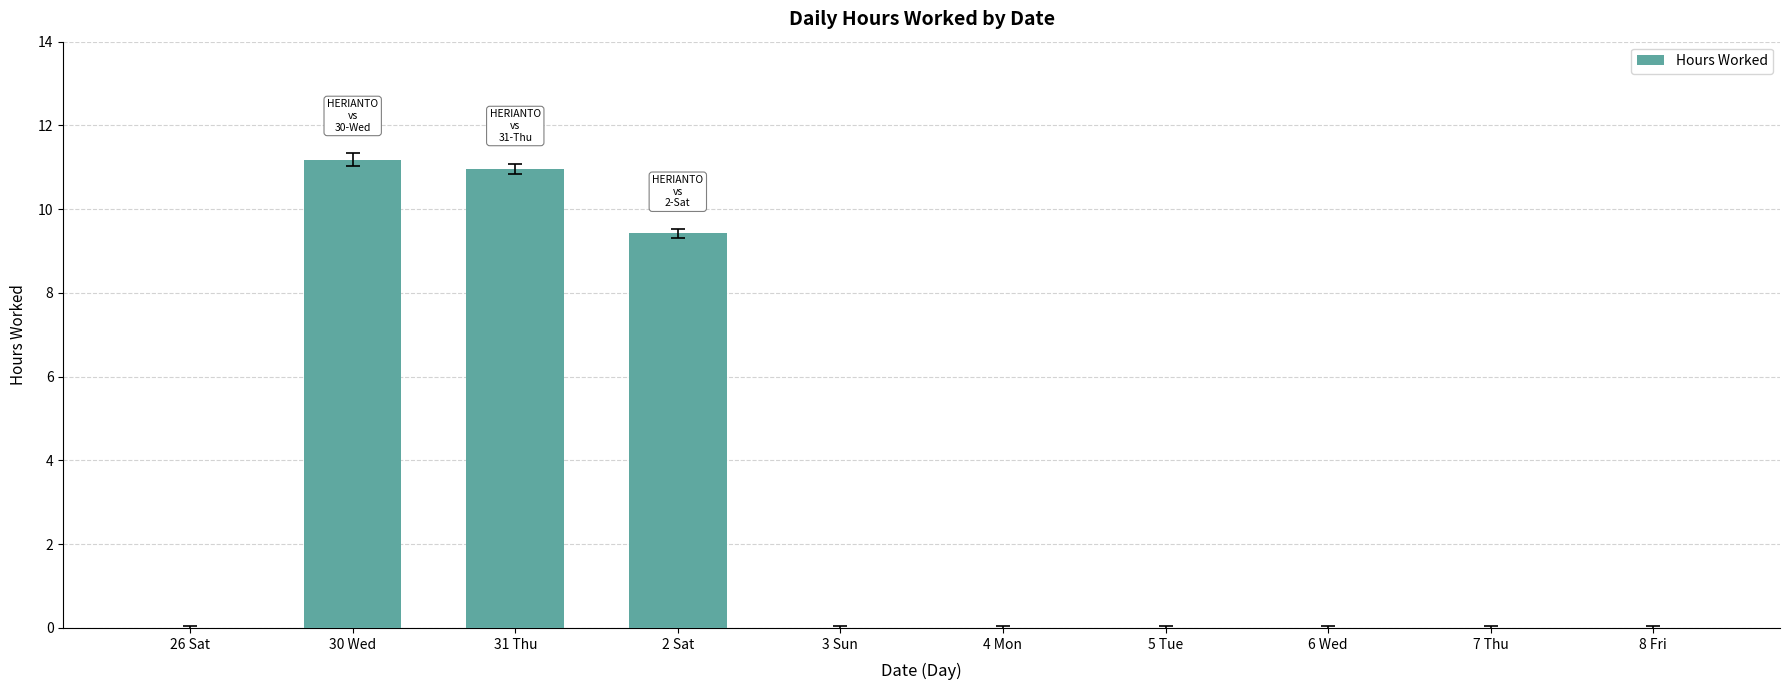

What is the greatest value displayed?

11.2